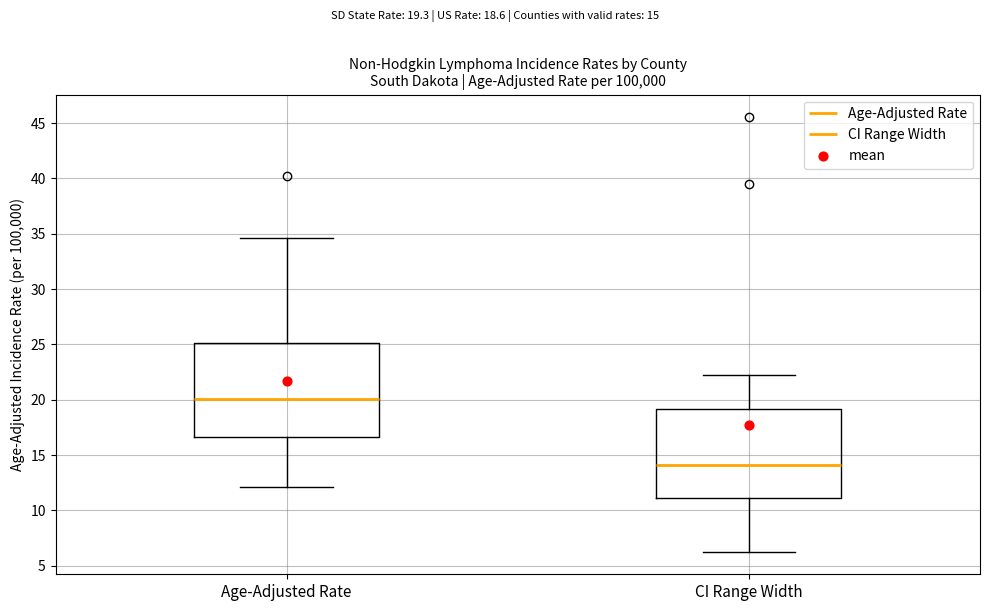

Which box's median line is the highest?

Age-Adjusted Rate